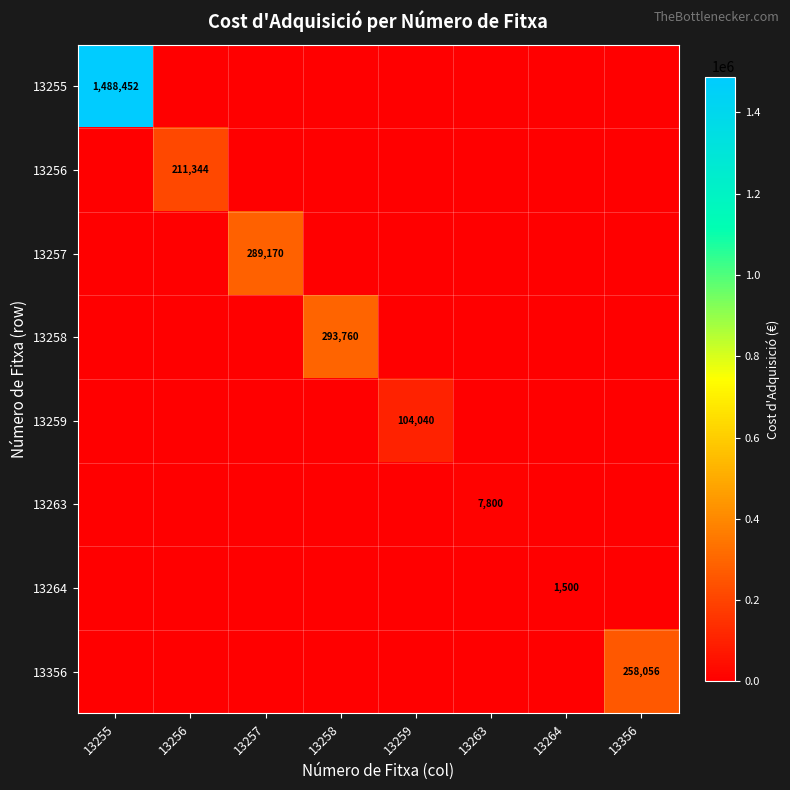

How many values in the 13356 series exceed 0?

1